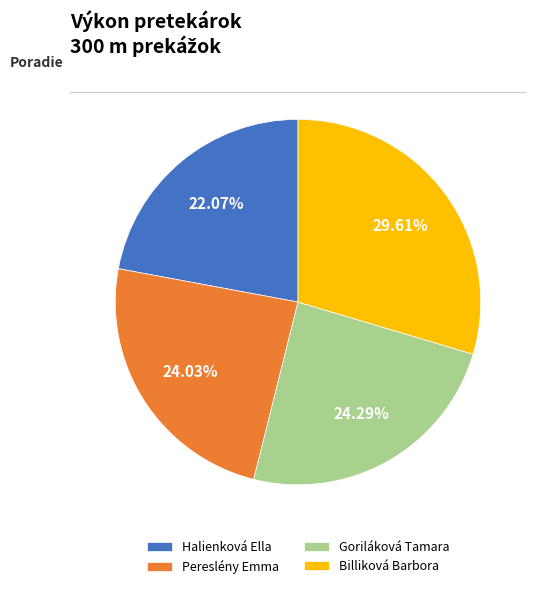

The Pereslény Emma slice represents 18% of the pie. True or false?

False